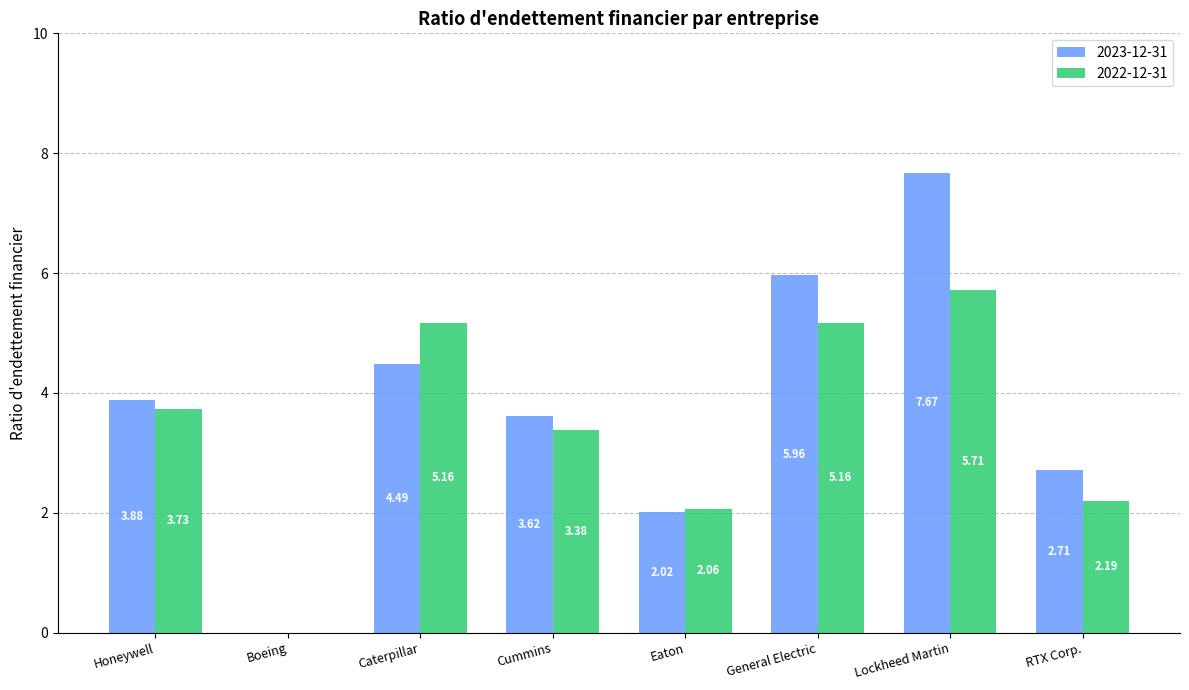

At which label is 2022-12-31 closest to 2?

Eaton